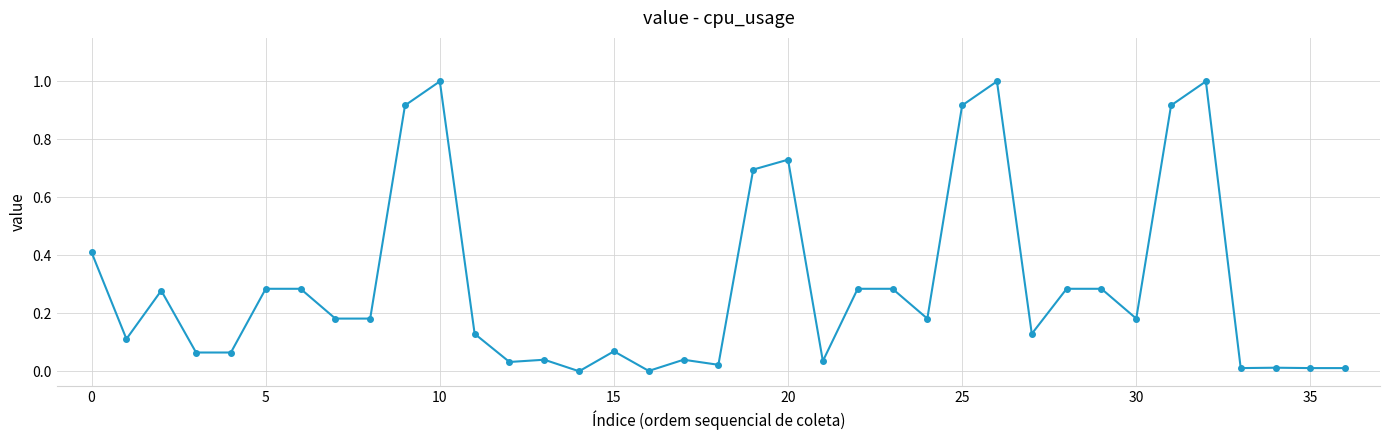

What is the difference between the maximum and minimum values?

1.0